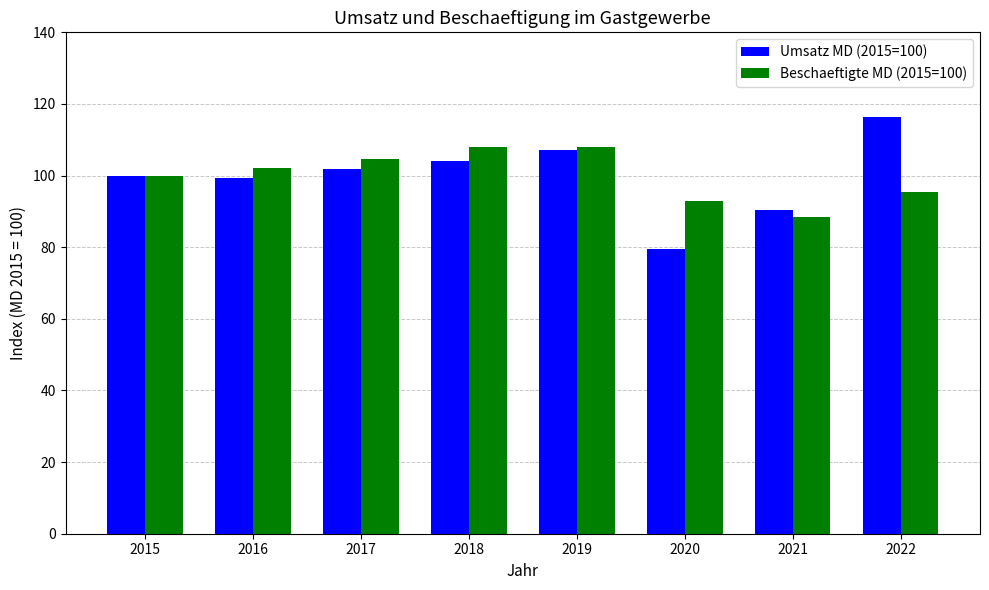

Which series has the largest range (max minus min)?

Umsatz MD (2015=100)